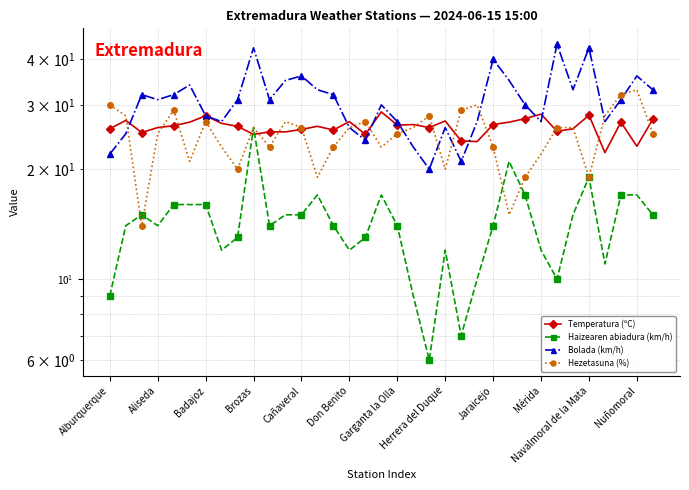

What is the maximum value shown in the chart?

44.0